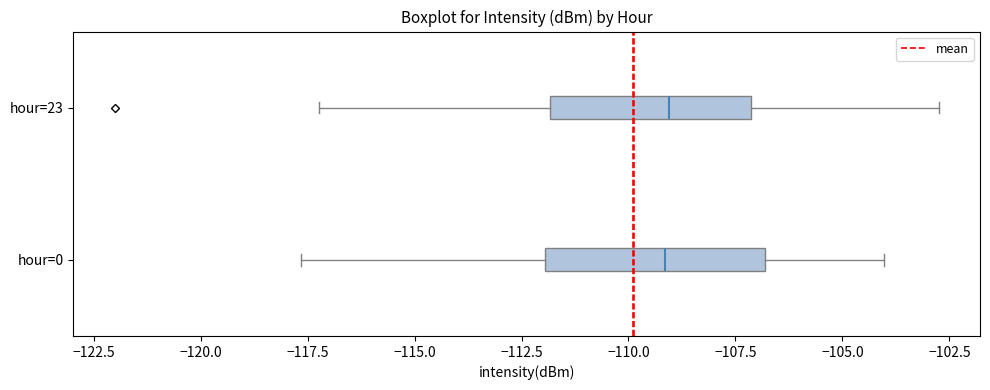

Reading bottom to top, transcribe this box plot: for each box, give where its median line is, the range the box spans, and where its two whiskers end, as read against the x-axis. The values are not printed on the chart, so give them approximately, as read against the axis.

hour=0: median -109.0, box -112.0 to -107.0, whiskers -117.5 to -104.0
hour=23: median -109.0, box -112.0 to -107.0, whiskers -117.0 to -102.5